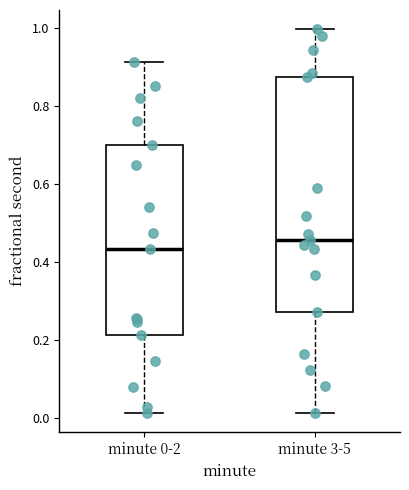

Where is the lower edge of the box for minute 3-5 on the y-axis? The values are not printed on the chart, so give them approximately, as read against the axis.

0.28